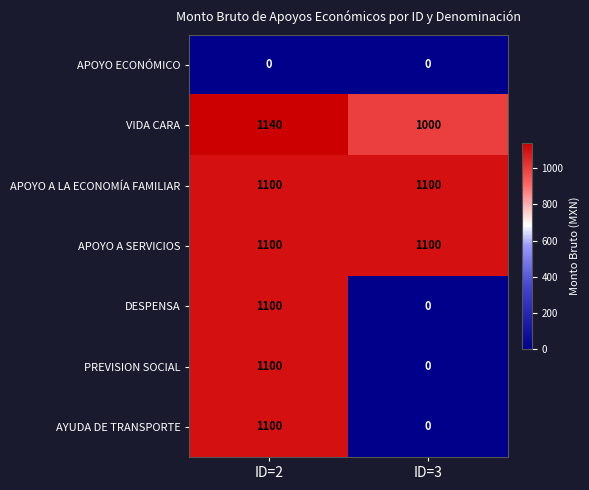

Is it true that AYUDA DE TRANSPORTE equals 1563 at ID=2?

False